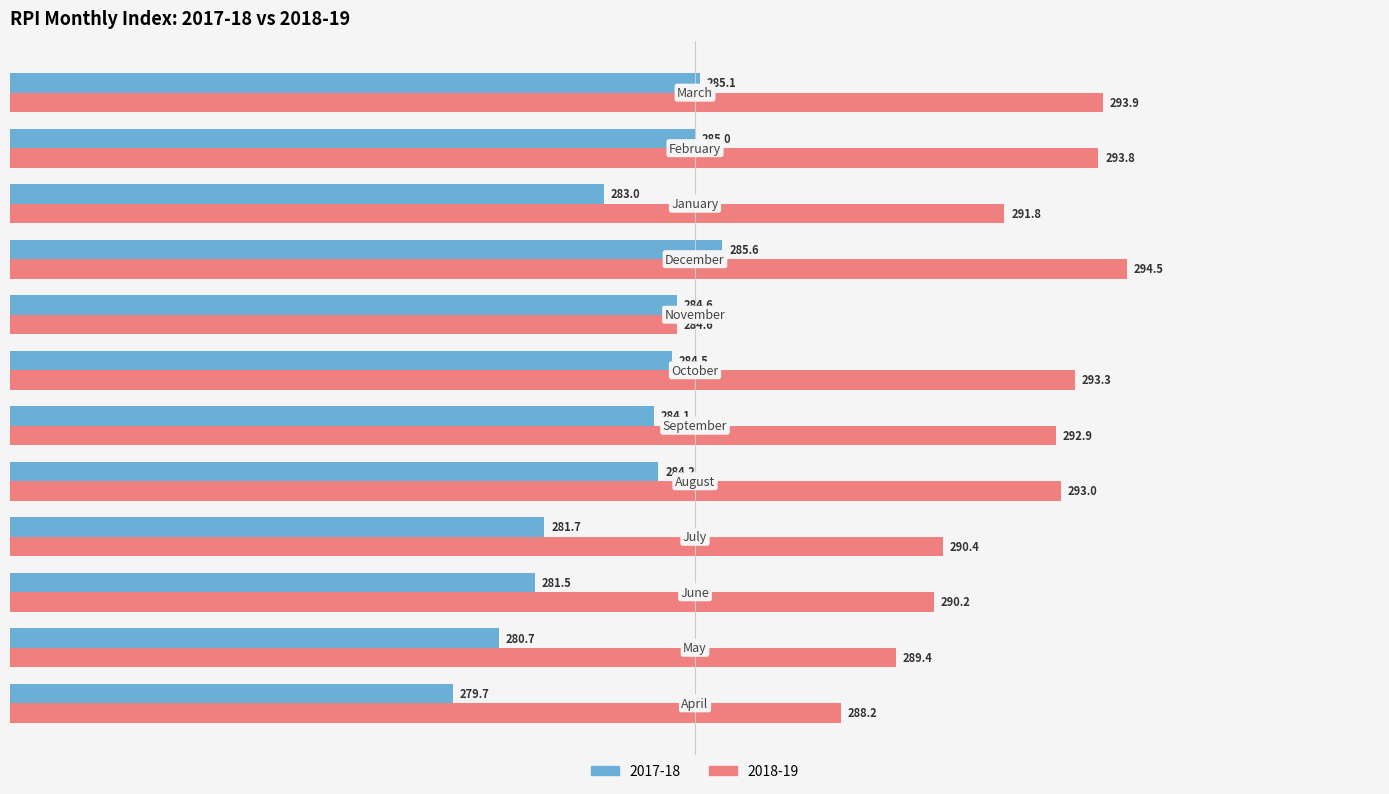

What are all the series names shown in the legend?

2017-18, 2018-19